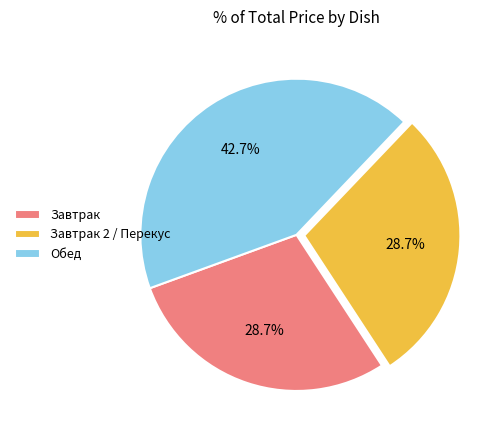

To the nearest percent, what is the difference between the largest and smallest slice percentages?

14%